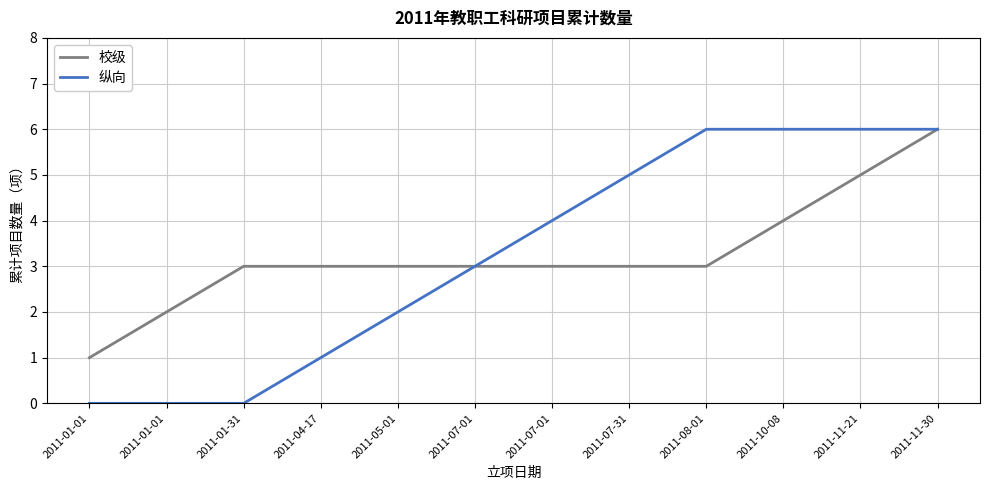

Which series has the widest spread of values?

纵向